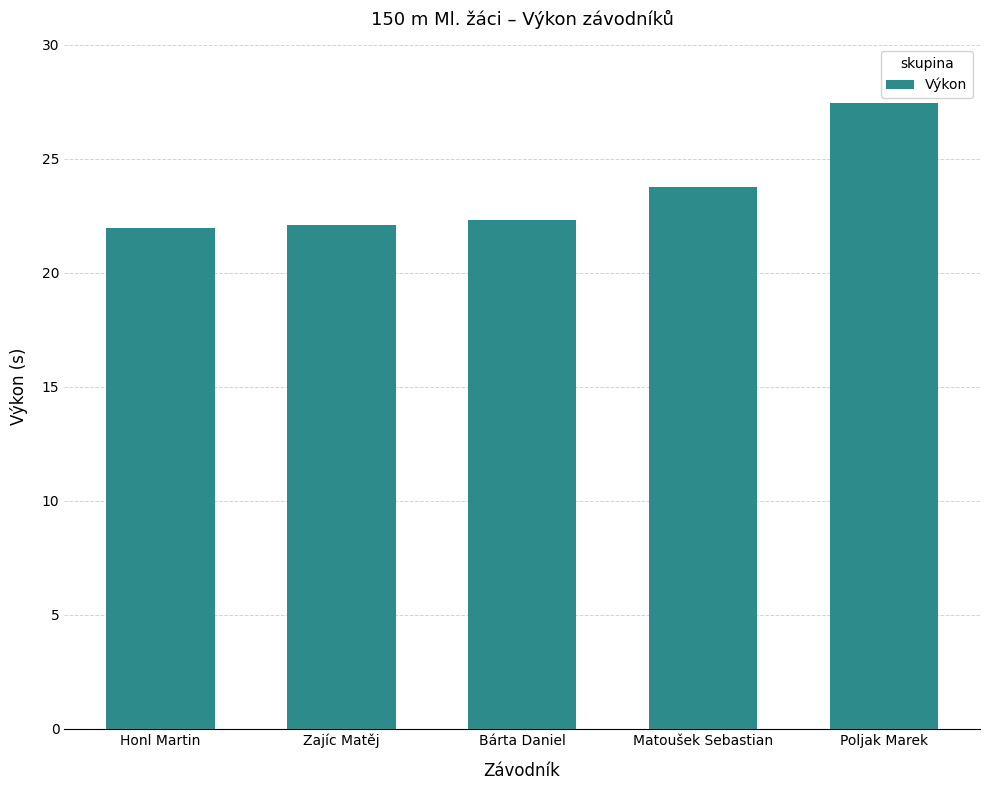

The chart shows a value of 38.5 at Bárta Daniel. True or false?

False